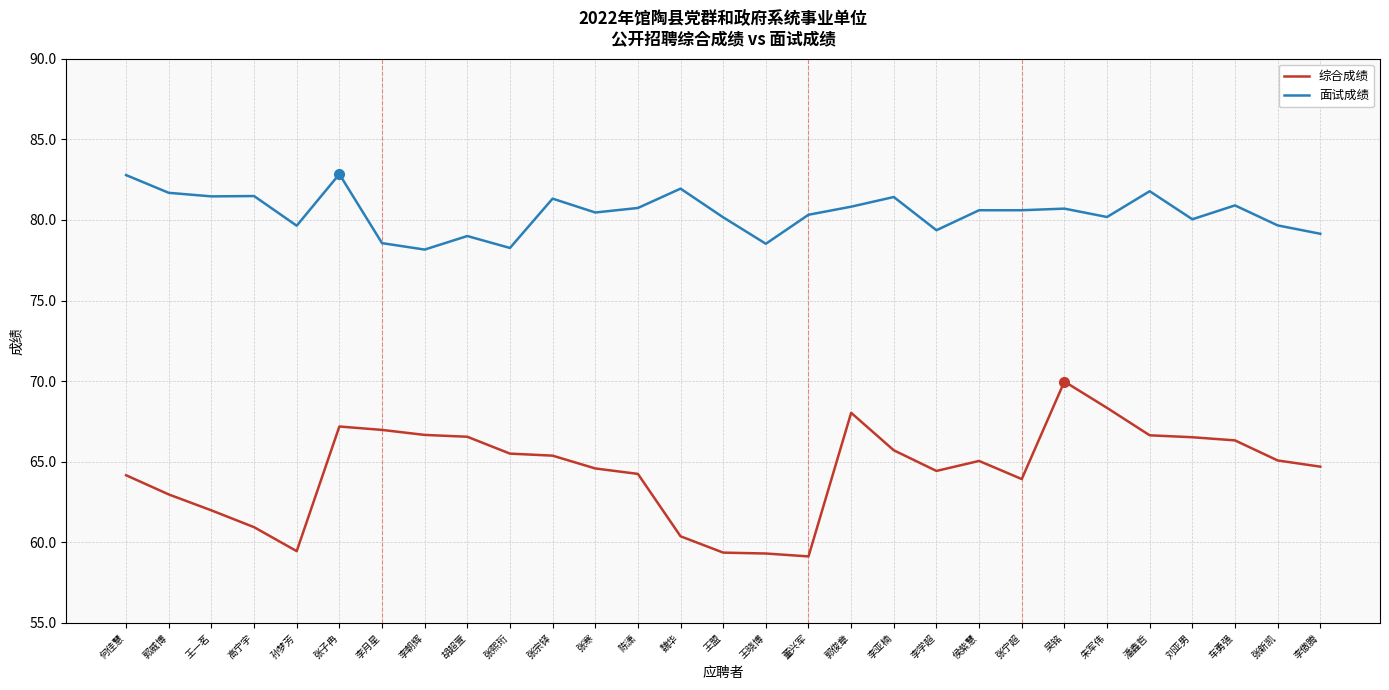

What is the minimum value shown in the chart?

59.1